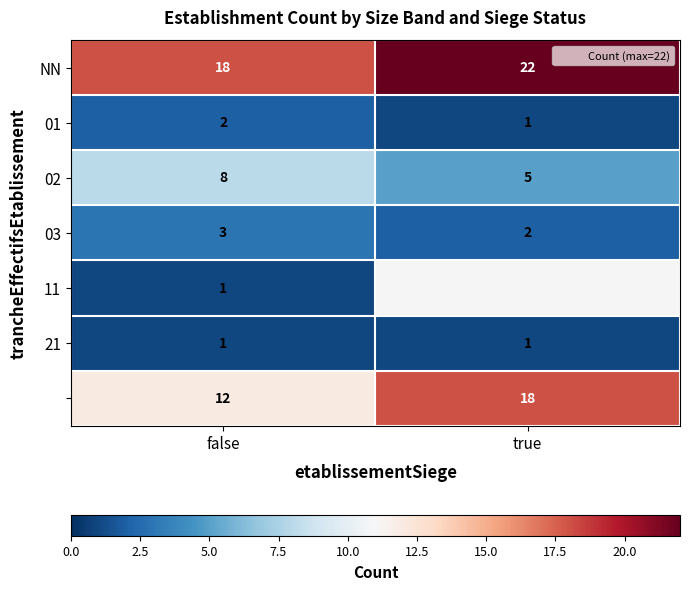

Is the value of 01 at true greater than the value of 03 at false?

No